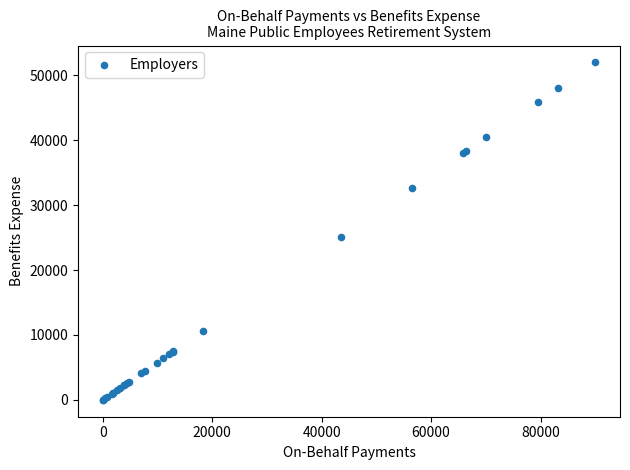

What Y value in the scatter plot is closest to 25999?

25105.8